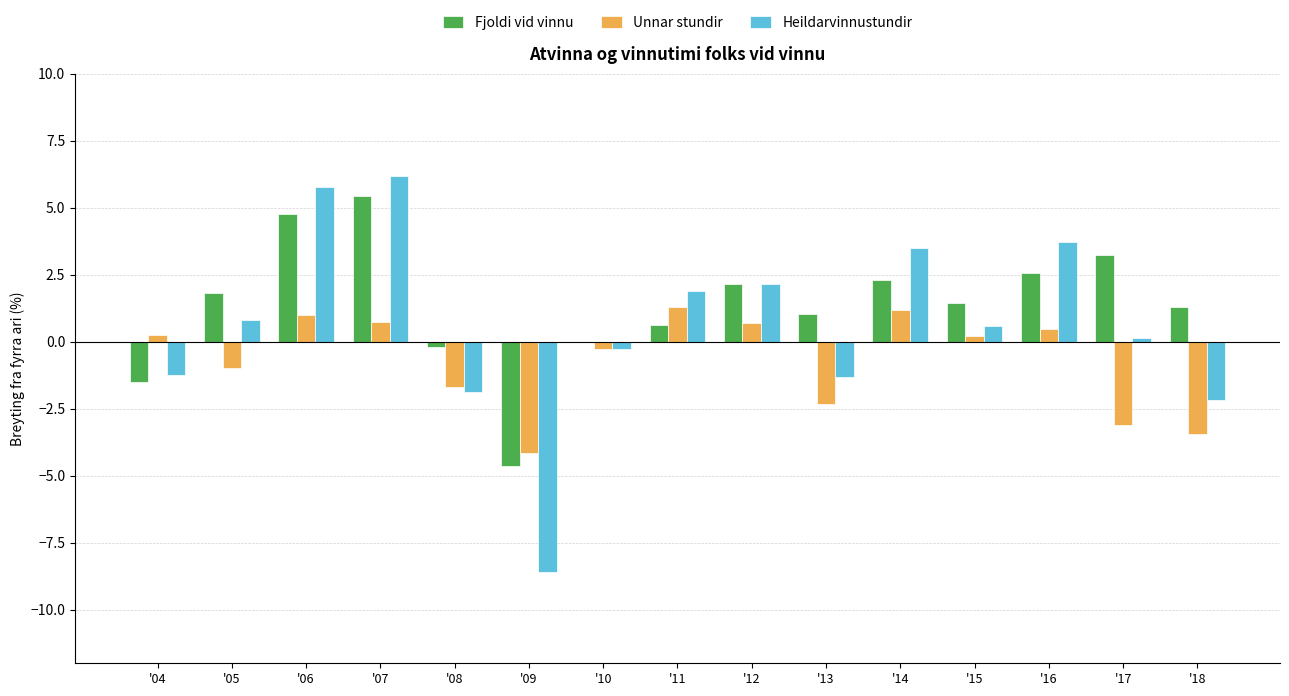

What is the highest value of the Fjoldi vid vinnu series?

5.4